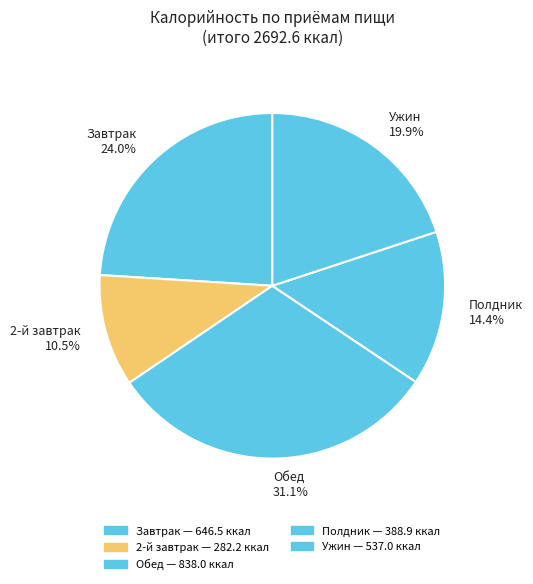

Which category has the smallest portion of the pie?

2-й завтрак 10.5%